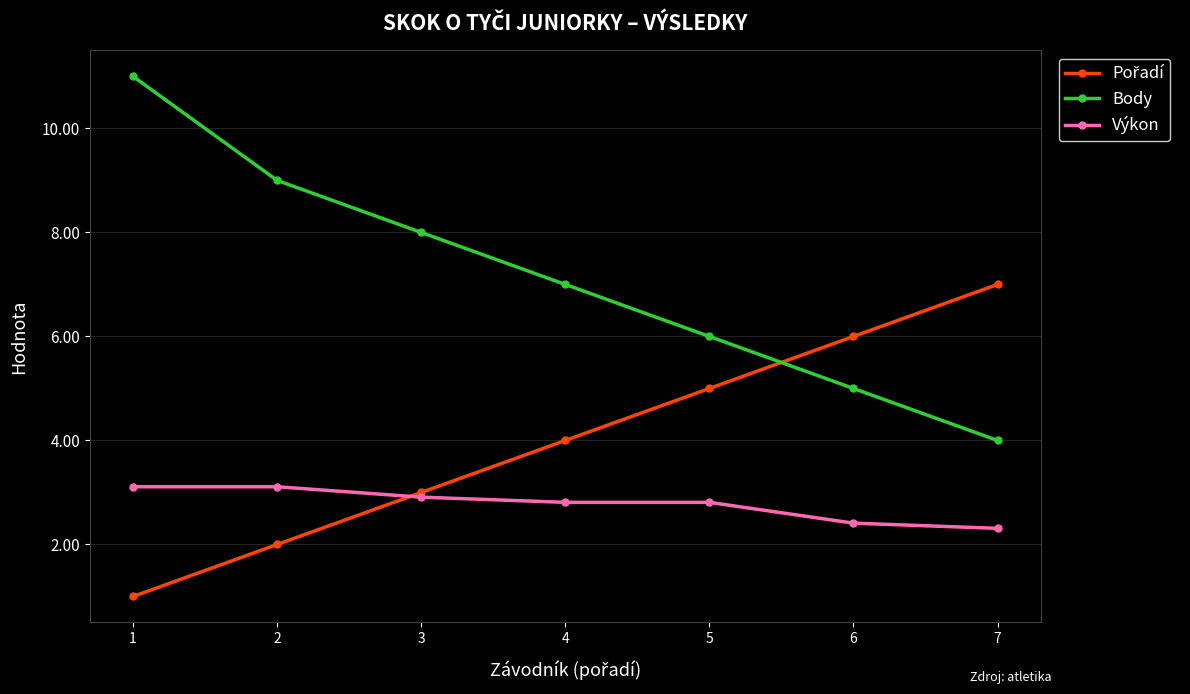

Does the chart have visible grid lines?

Yes